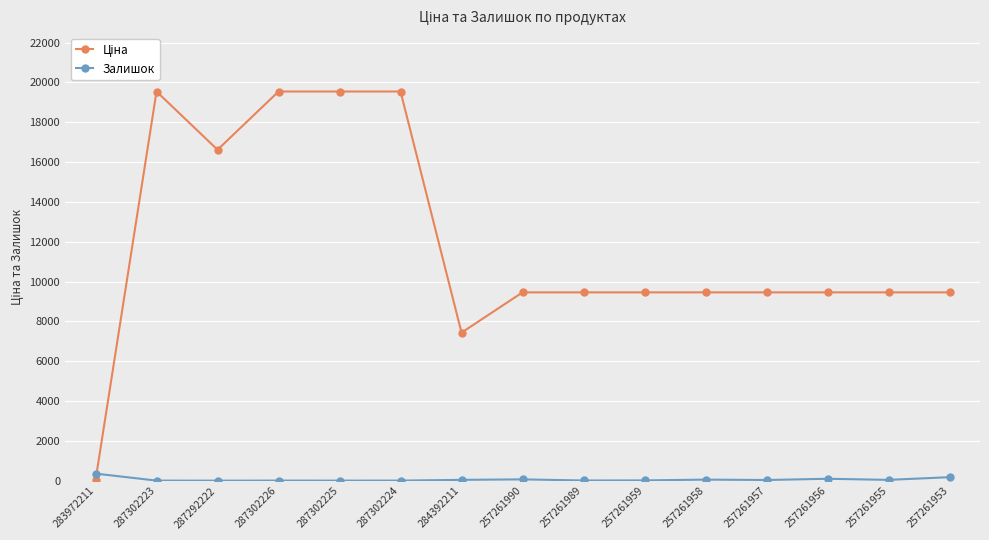

At how many categories does at least one series exceed 17449?

4